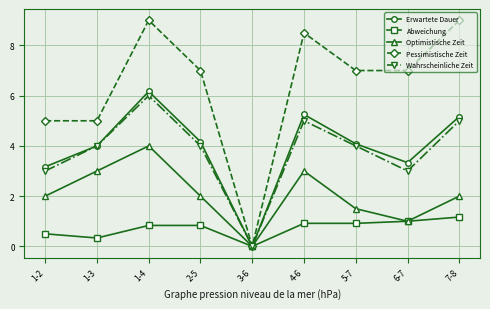

Does the chart display data point markers on the line(s)?

Yes